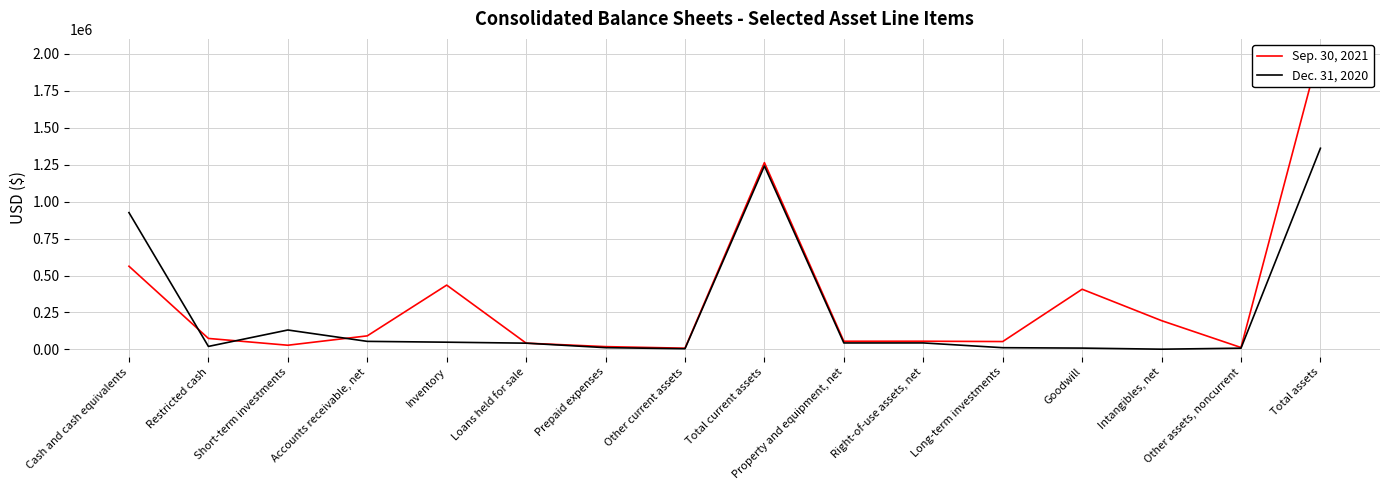

How many interior local peaks does the Dec. 31, 2020 series have?

3